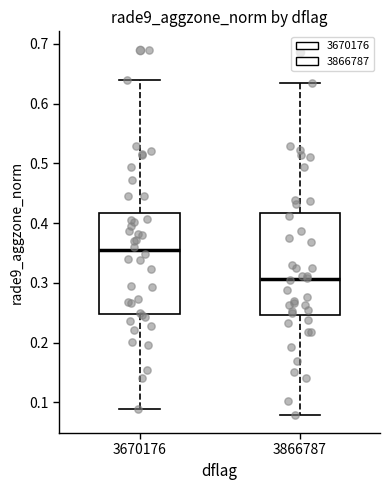

Reading left to right, transcribe this box plot: for each box, give where its median line is, the range the box spans, and where its two whiskers end, as read against the y-axis. The values are not printed on the chart, so give them approximately, as read against the axis.

3670176: median 0.35, box 0.25 to 0.42, whiskers 0.09 to 0.64
3866787: median 0.31, box 0.25 to 0.42, whiskers 0.08 to 0.63